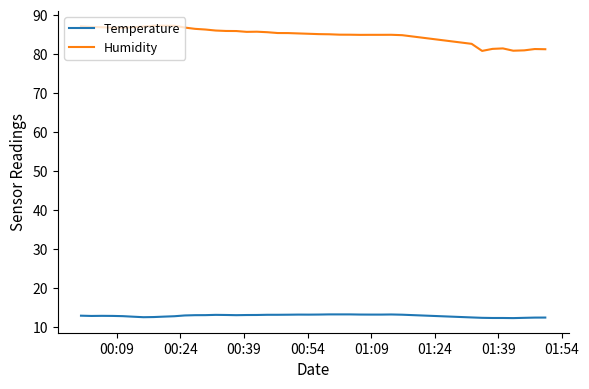

Rank the series by their maximum value, from lowest to highest.

Temperature, Humidity